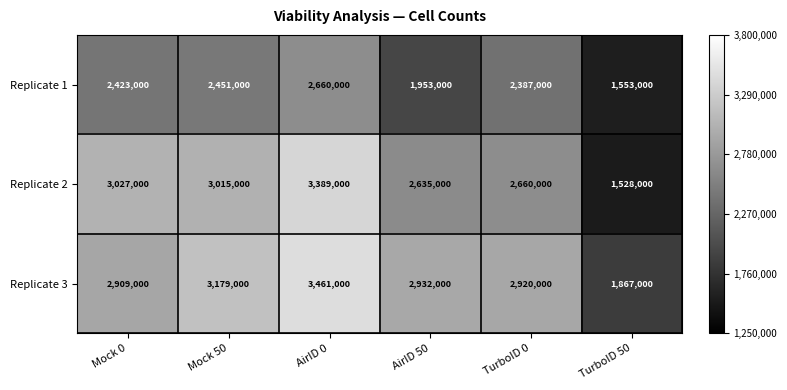

Reading left to right, transcribe all the data shown in this chart.

Replicate 1: 2423000	2451000	2660000	1953000	2387000	1553000
Replicate 2: 3027000	3015000	3389000	2635000	2660000	1528000
Replicate 3: 2909000	3179000	3461000	2932000	2920000	1867000